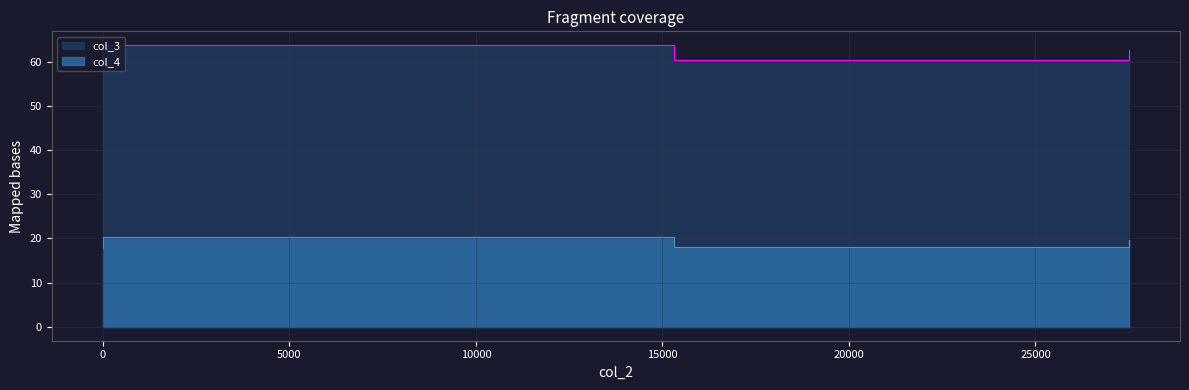

Is it true that col_3 equals 38.3 at 0?

False